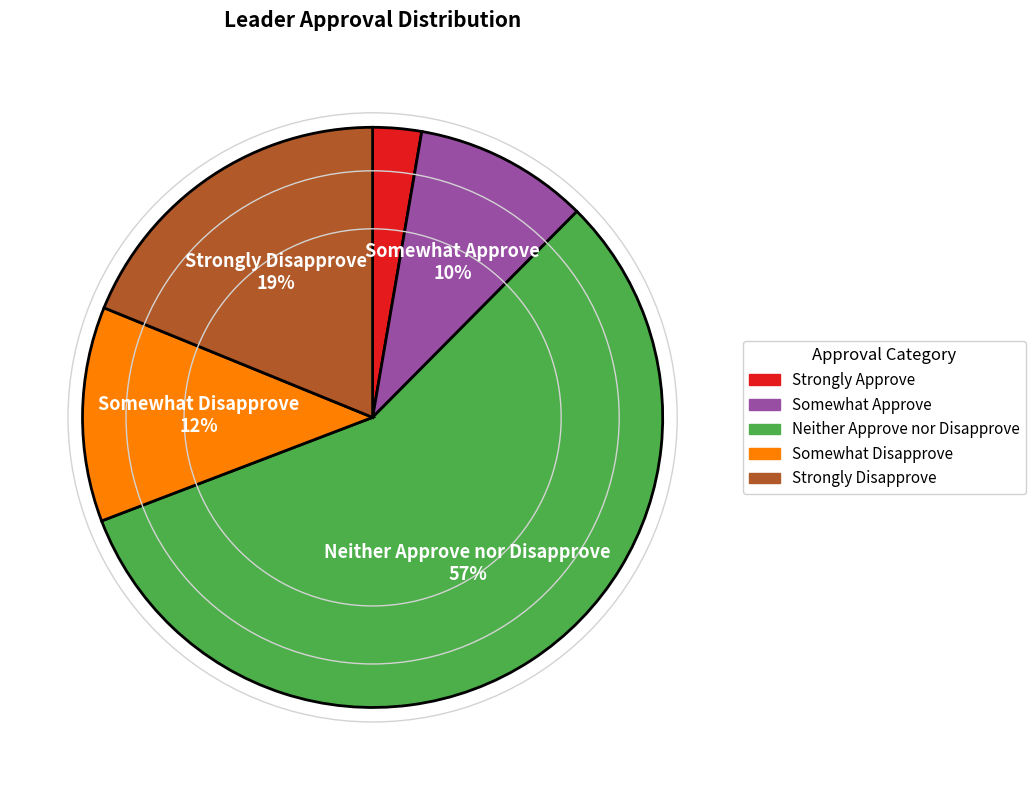

Approximately how many times larger is the value at Neither Approve nor Disapprove compared to Strongly Disapprove?

3.0